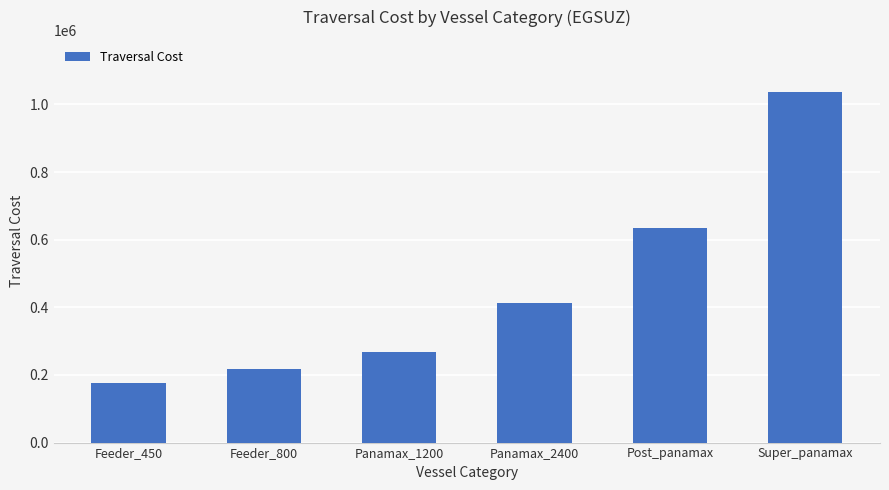

How many distinct data groups are displayed?

1